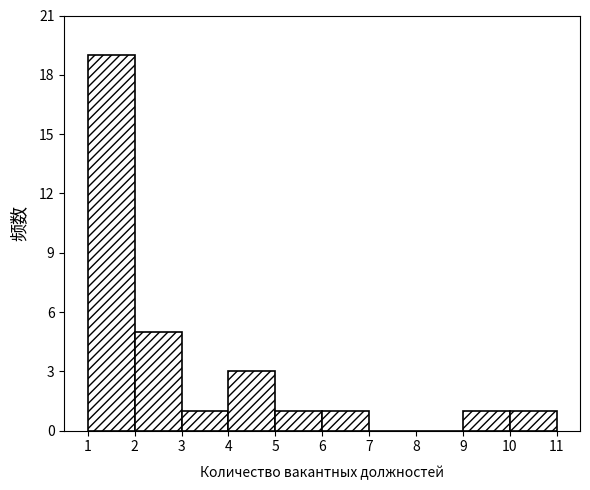

How tall is the bar that spans 3 to 4 on the x-axis? The values are not printed on the chart, so give them approximately, as read against the axis.

1